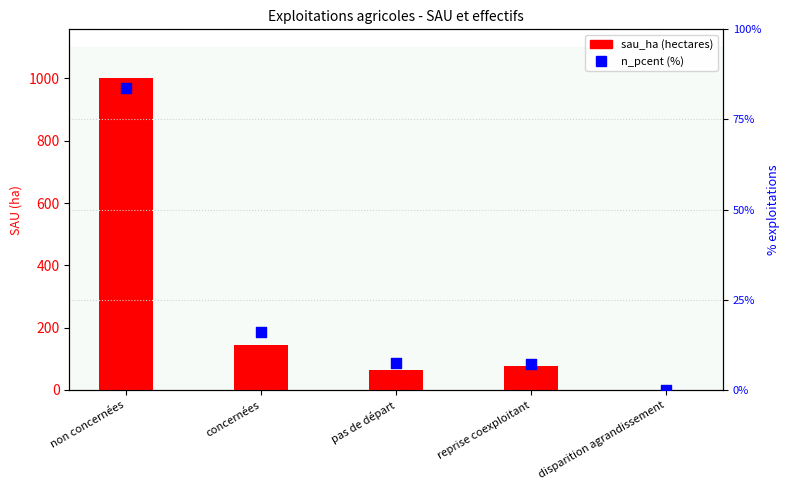

Which series has the widest spread of Y values?

sau_ha (hectares)